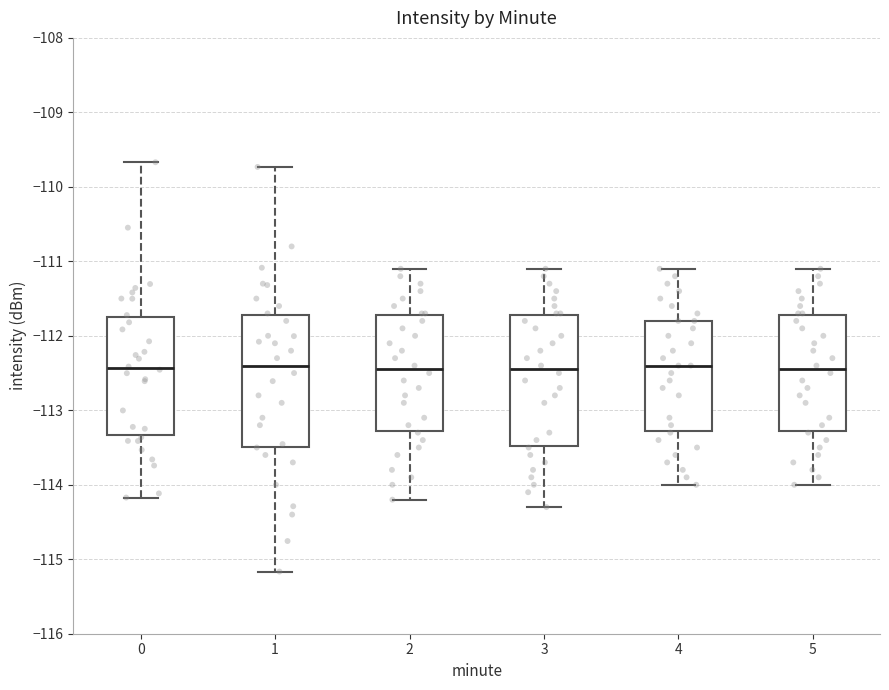

Reading left to right, transcribe this box plot: for each box, give where its median line is, the range the box spans, and where its two whiskers end, as read against the y-axis. The values are not printed on the chart, so give them approximately, as read against the axis.

0: median -112.4, box -113.3 to -111.7, whiskers -114.2 to -109.7
1: median -112.4, box -113.5 to -111.7, whiskers -115.2 to -109.7
2: median -112.4, box -113.3 to -111.7, whiskers -114.2 to -111.1
3: median -112.4, box -113.5 to -111.7, whiskers -114.3 to -111.1
4: median -112.4, box -113.3 to -111.8, whiskers -114.0 to -111.1
5: median -112.4, box -113.3 to -111.7, whiskers -114.0 to -111.1